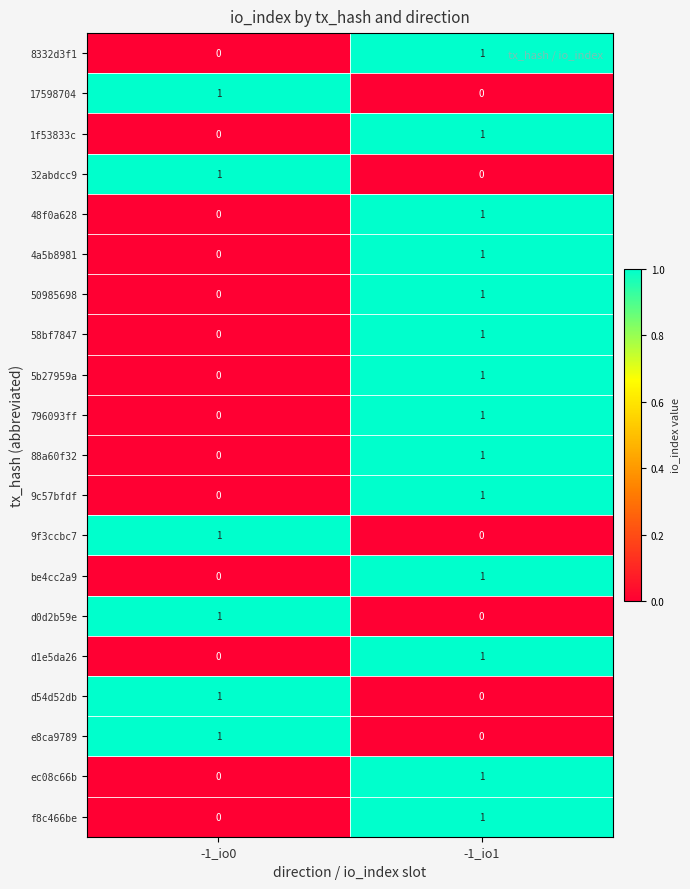

The 50985698 series shows 0 at -1_io1. True or false?

False